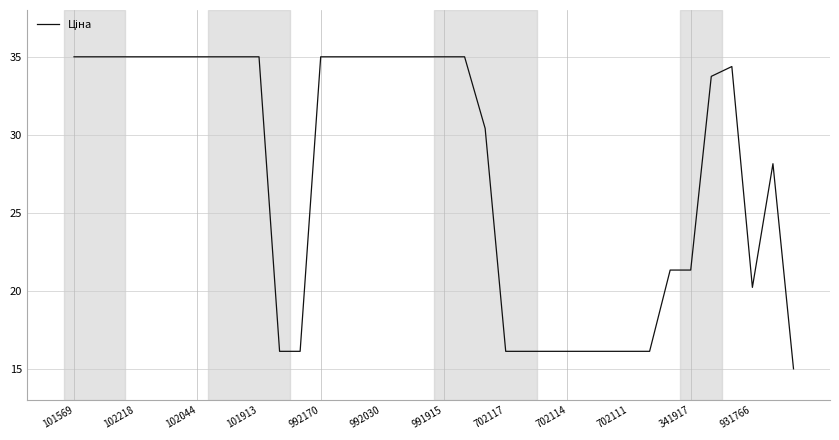

What is the greatest value displayed?

35.0